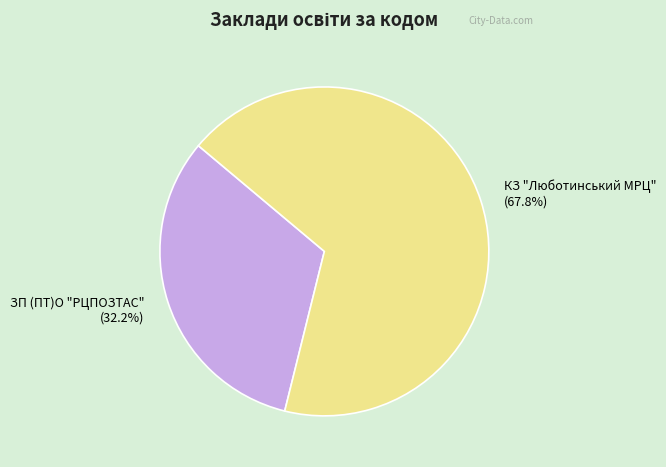

To the nearest percent, what percentage of the pie is ЗП (ПТ)О "РЦПОЗТАС"?

32%